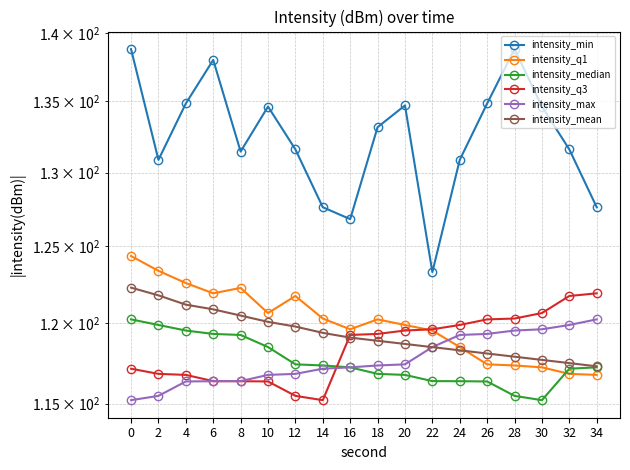

The value of intensity_max at 16 is 159.6. True or false?

False